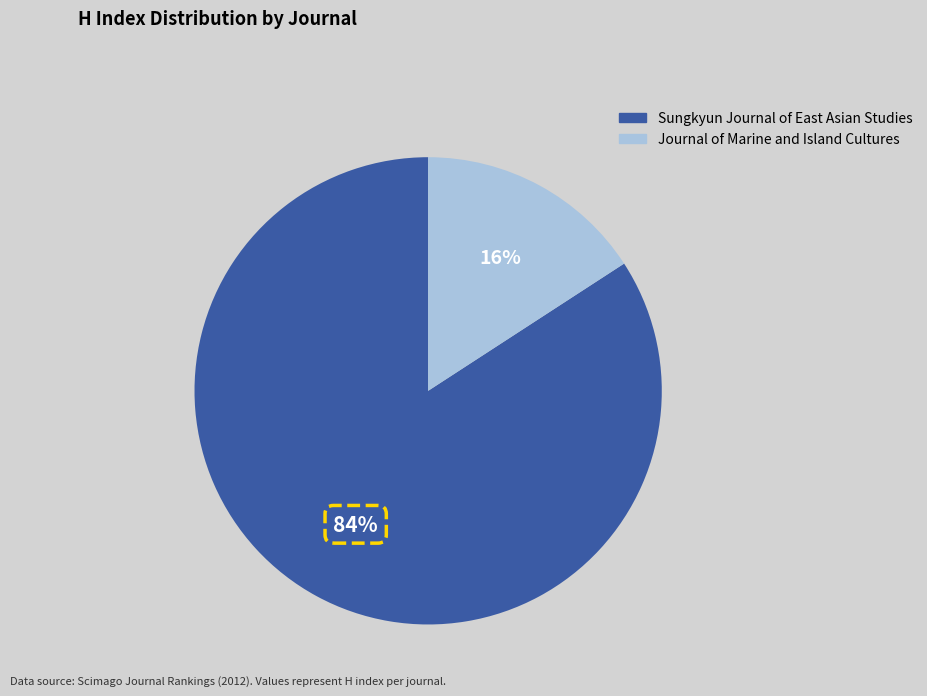

Which category has the biggest portion of the pie?

Sungkyun Journal of East Asian Studies